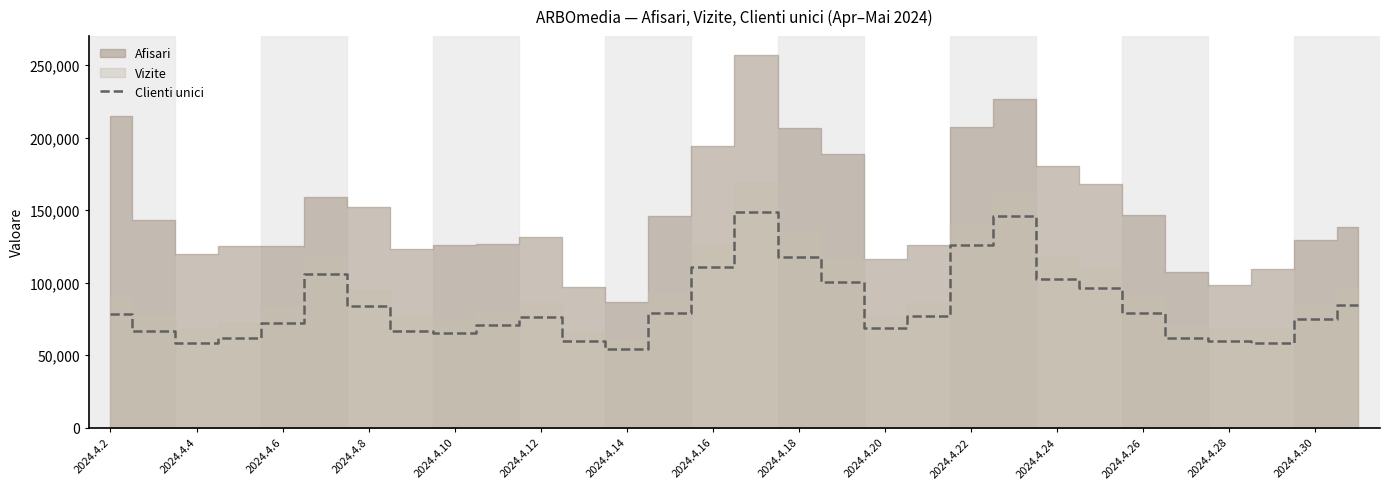

Reading left to right, what are all the values shown in this chart?

78090	66897	58543	62157	71956	105822	84015	66837	65441	70836	76272	59956	54460	79022	111146	148427	117598	100671	68875	76935	125990	146068	102272	96185	79199	61654	59794	58610	74863	84530